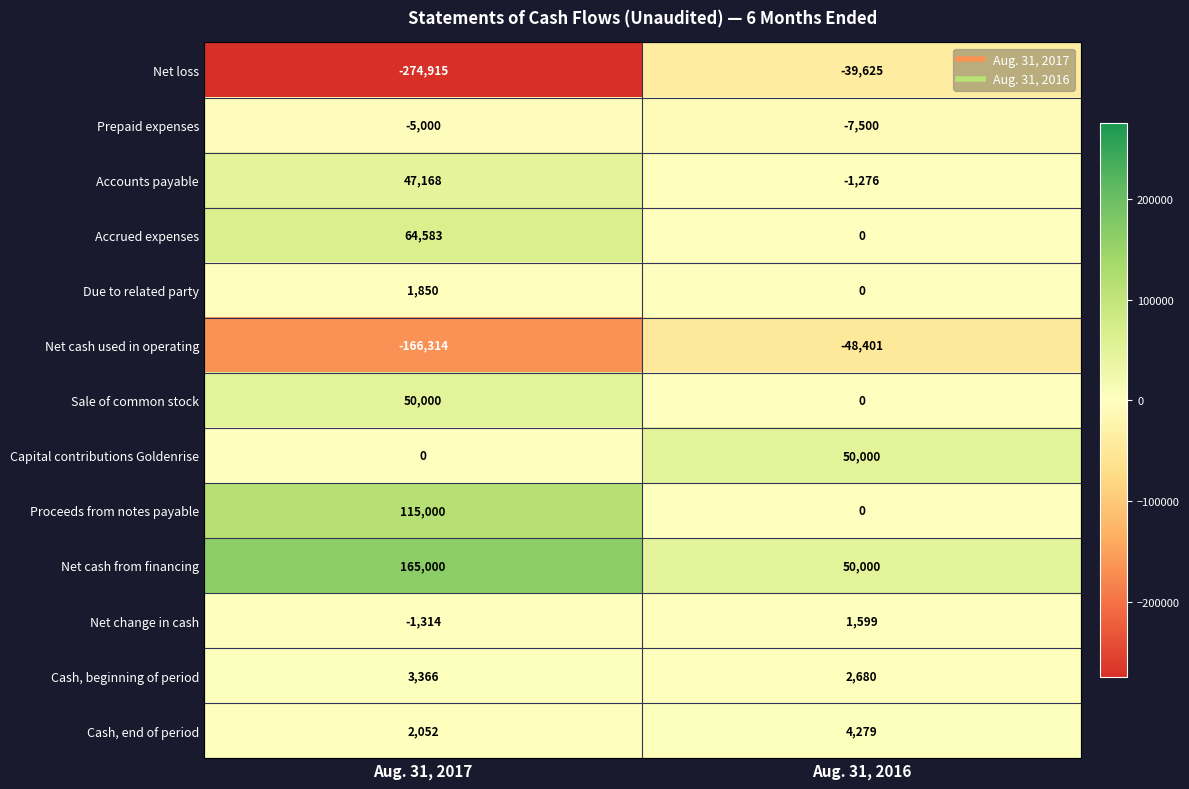

Which series has the largest range (max minus min)?

Net loss